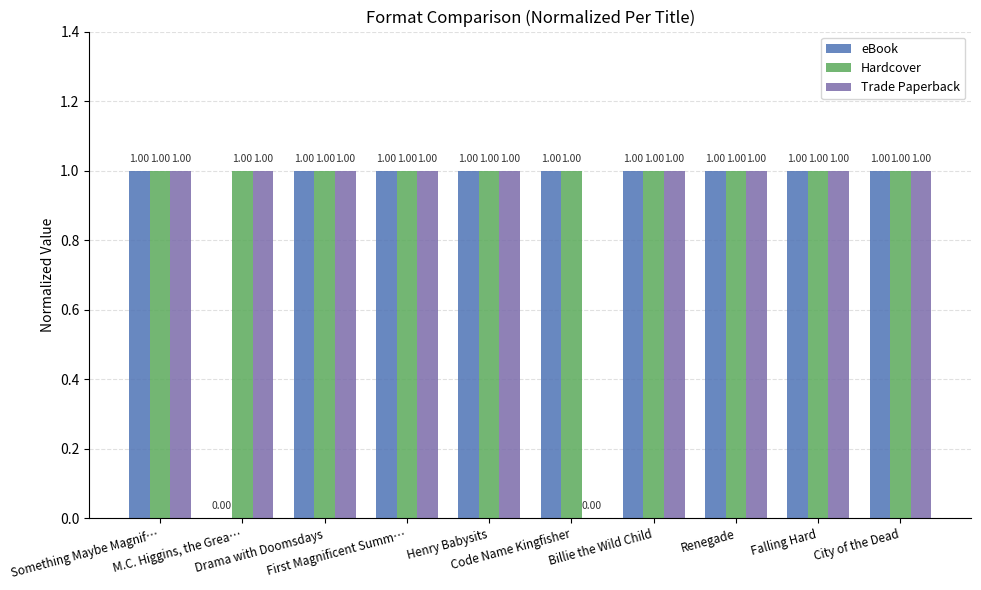

What is the sum of all Hardcover values?

10